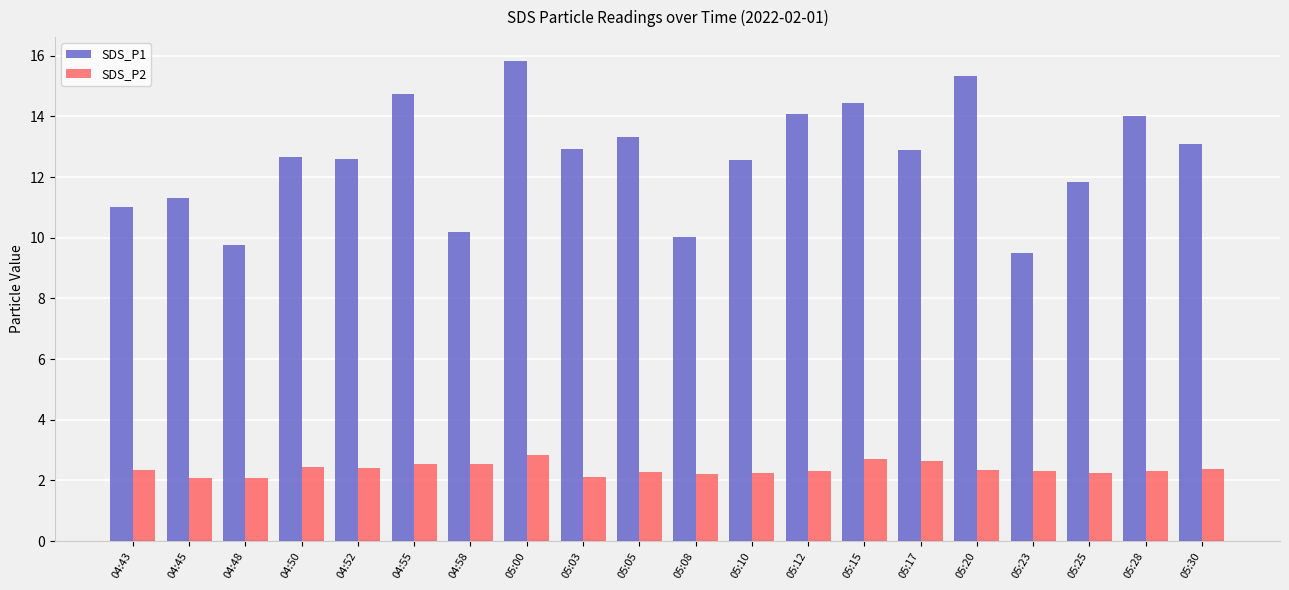

True or false: SDS_P1 has a value of 5.2 at 04:50.

False